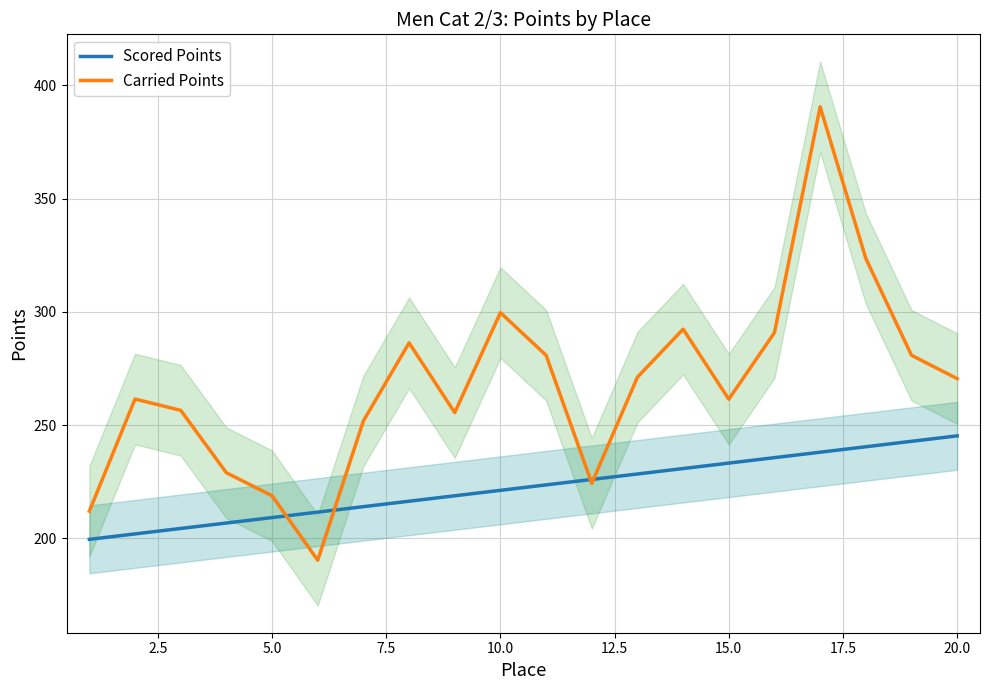

True or false: Carried Points has more than 2 points higher than both neighbors.

True